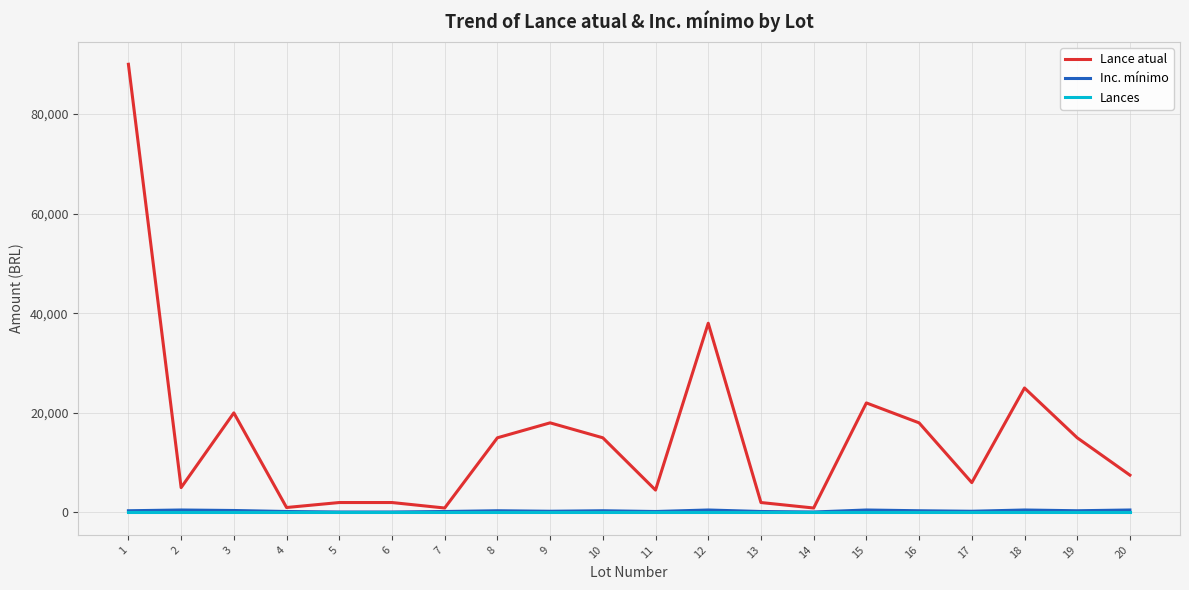

Which series has the widest spread of values?

Lance atual